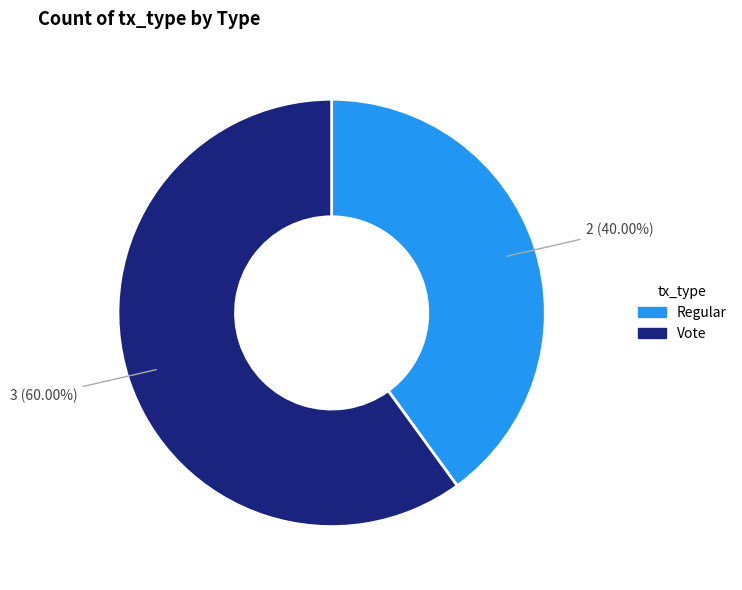

Count the number of slices in the pie.

2